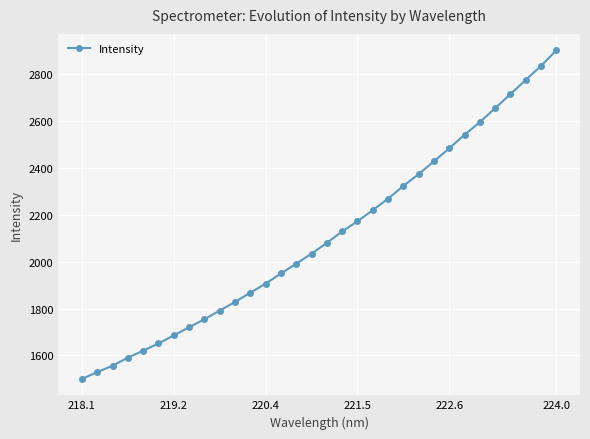

What is the value of the 32nd point from the left?

2901.1